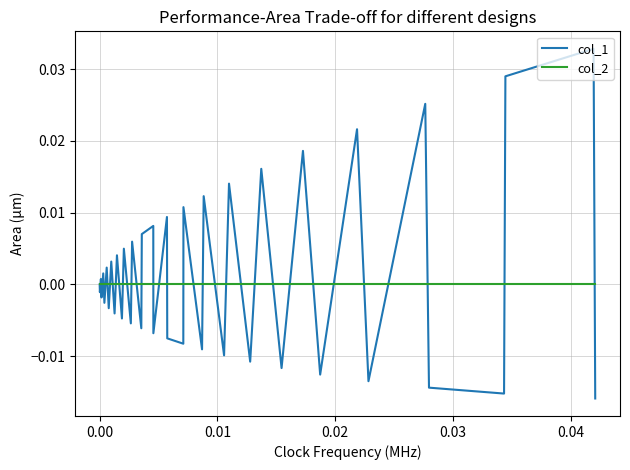

Which series has the largest range (max minus min)?

col_1